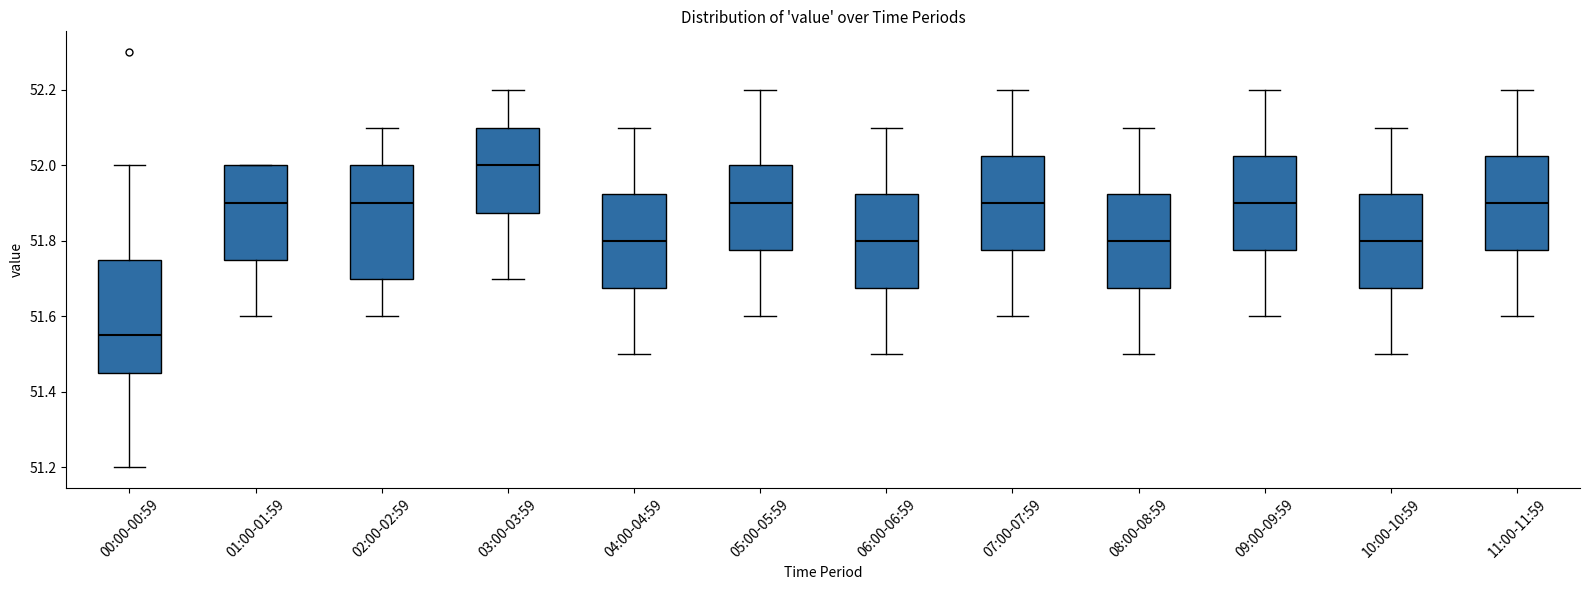

Reading left to right, read every box against the y-axis: the position of its median line, the range the box covers, and the ends of its whiskers. The values are not printed on the chart, so give them approximately, as read against the axis.

00:00-00:59: median 51.56, box 51.46 to 51.76, whiskers 51.20 to 52.00
01:00-01:59: median 51.90, box 51.76 to 52.00, whiskers 51.60 to 52.00
02:00-02:59: median 51.90, box 51.70 to 52.00, whiskers 51.60 to 52.10
03:00-03:59: median 52.00, box 51.88 to 52.10, whiskers 51.70 to 52.20
04:00-04:59: median 51.80, box 51.68 to 51.92, whiskers 51.50 to 52.10
05:00-05:59: median 51.90, box 51.78 to 52.00, whiskers 51.60 to 52.20
06:00-06:59: median 51.80, box 51.68 to 51.92, whiskers 51.50 to 52.10
07:00-07:59: median 51.90, box 51.78 to 52.02, whiskers 51.60 to 52.20
08:00-08:59: median 51.80, box 51.68 to 51.92, whiskers 51.50 to 52.10
09:00-09:59: median 51.90, box 51.78 to 52.02, whiskers 51.60 to 52.20
10:00-10:59: median 51.80, box 51.68 to 51.92, whiskers 51.50 to 52.10
11:00-11:59: median 51.90, box 51.78 to 52.02, whiskers 51.60 to 52.20